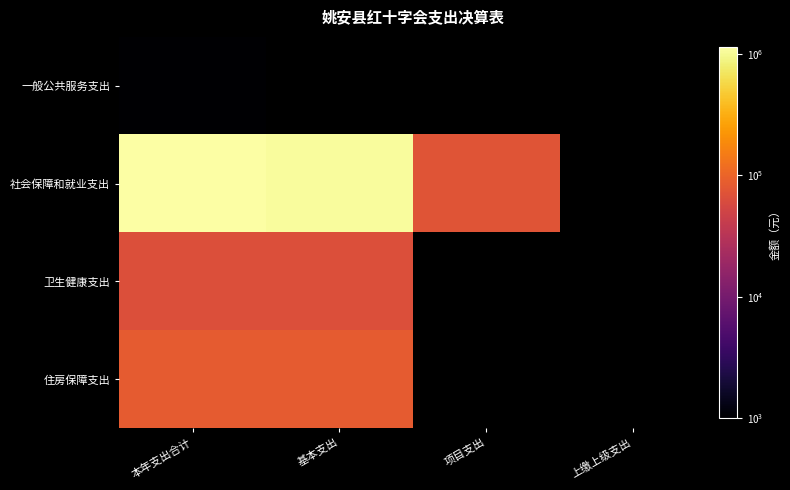

Which series changed the most between 基本支出 and 项目支出?

社会保障和就业支出